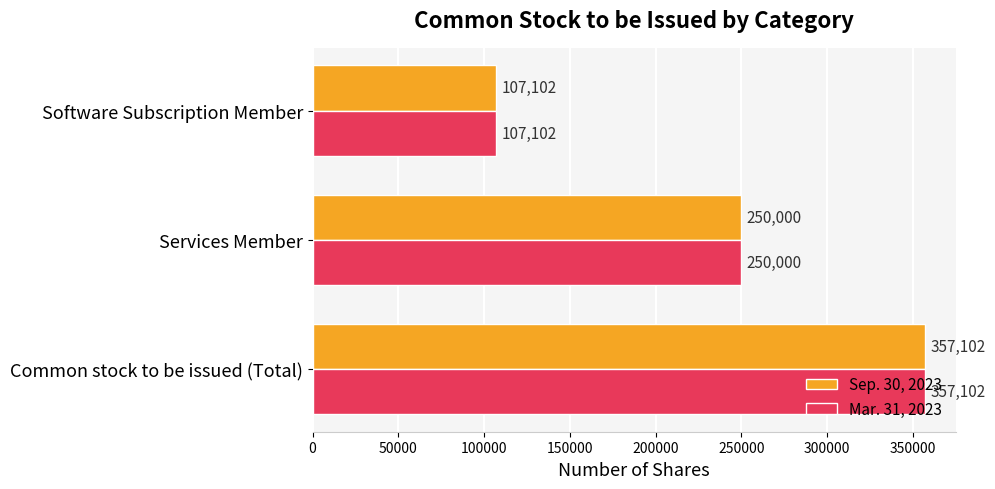

What is the difference between the maximum and minimum values in the Mar. 31, 2023 series?

250000